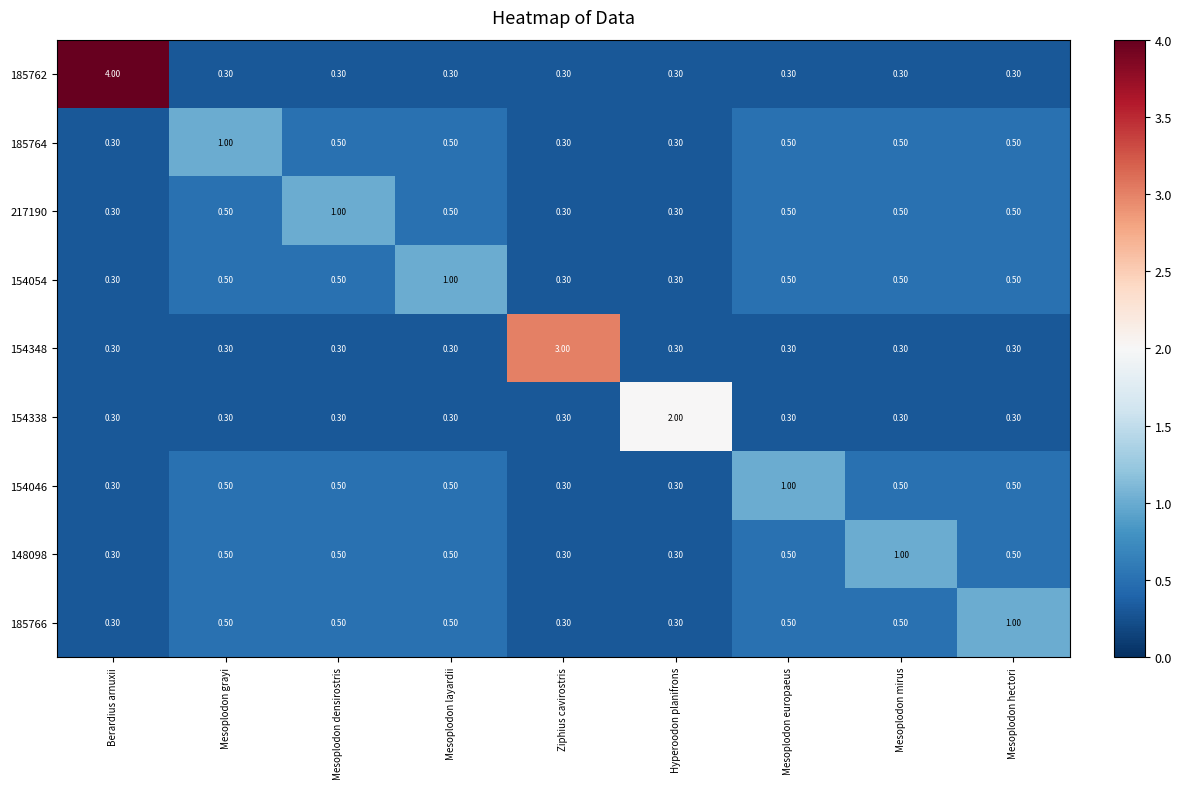

Count the number of categories in the chart.

9